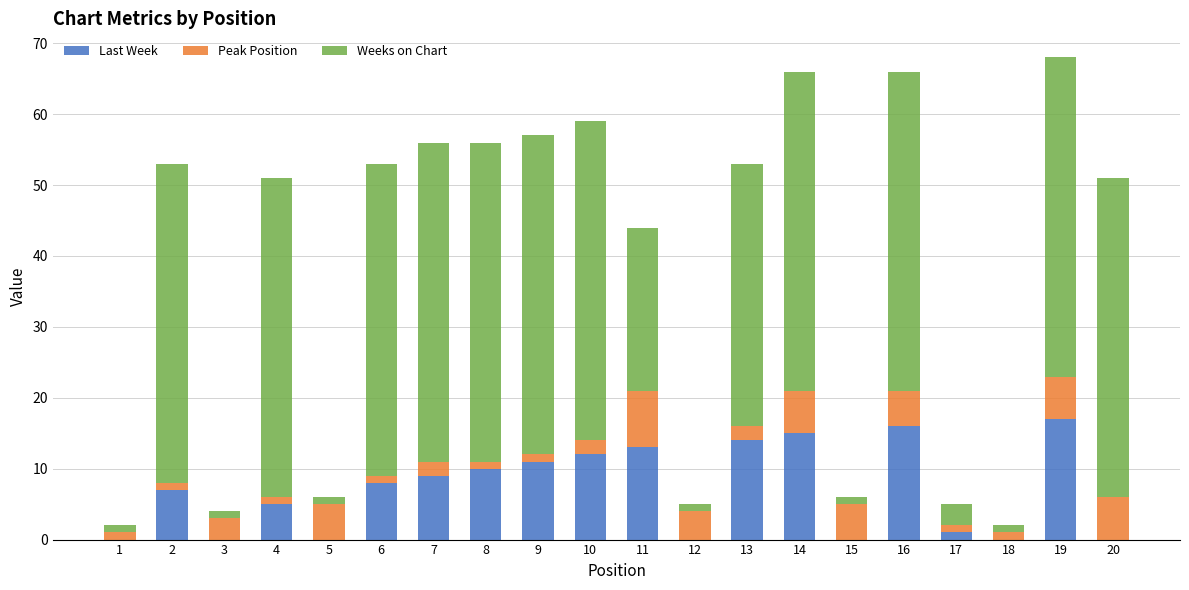

What are all the series names shown in the legend?

Last Week, Peak Position, Weeks on Chart